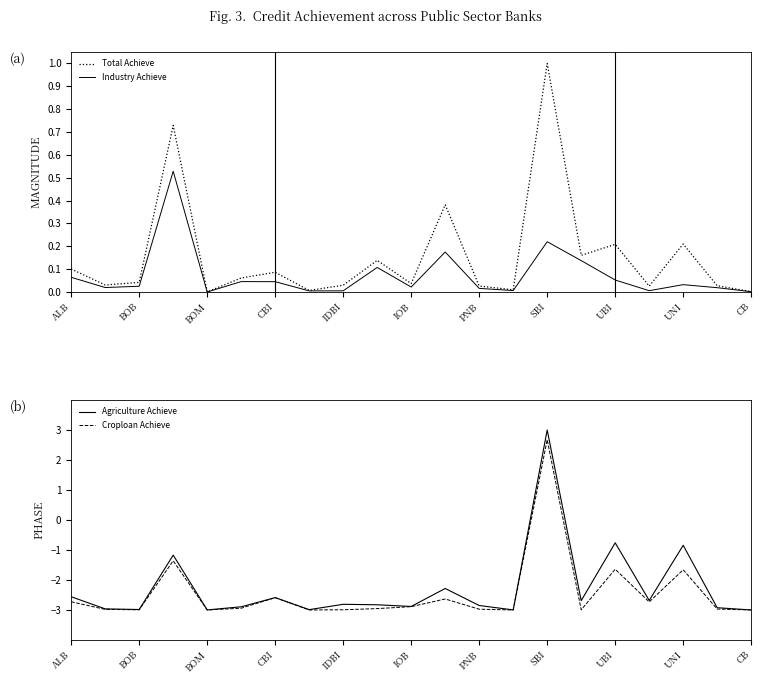

Reading left to right, transcribe all the data shown in this chart.

Total Achieve: 0.1	0.0	0.0	0.7	0.0	0.1	0.1	0.0	0.0	0.1	0.0	0.4	0.0	0.0	1.0	0.2	0.2	0.0	0.2	0.0	0.0
Industry Achieve: 0.1	0.0	0.0	0.5	0.0	0.0	0.0	0.0	0.0	0.1	0.0	0.2	0.0	0.0	0.2	0.1	0.1	0.0	0.0	0.0	0.0
Agriculture Achieve: -2.6	-3.0	-3.0	-1.2	-3.0	-2.9	-2.6	-3.0	-2.8	-2.8	-2.9	-2.3	-2.9	-3.0	3.0	-2.7	-0.8	-2.7	-0.8	-2.9	-3.0
Croploan Achieve: -2.7	-3.0	-3.0	-1.4	-3.0	-2.9	-2.6	-3.0	-3.0	-3.0	-2.9	-2.6	-3.0	-3.0	2.7	-3.0	-1.6	-2.7	-1.7	-3.0	-3.0